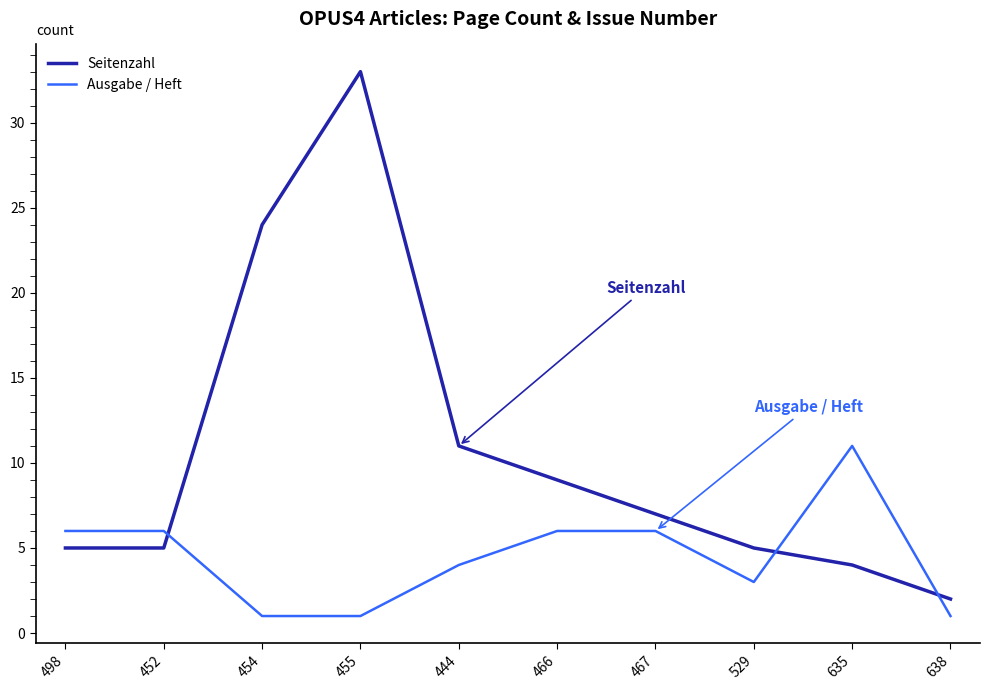

How many lines are shown in the chart?

2